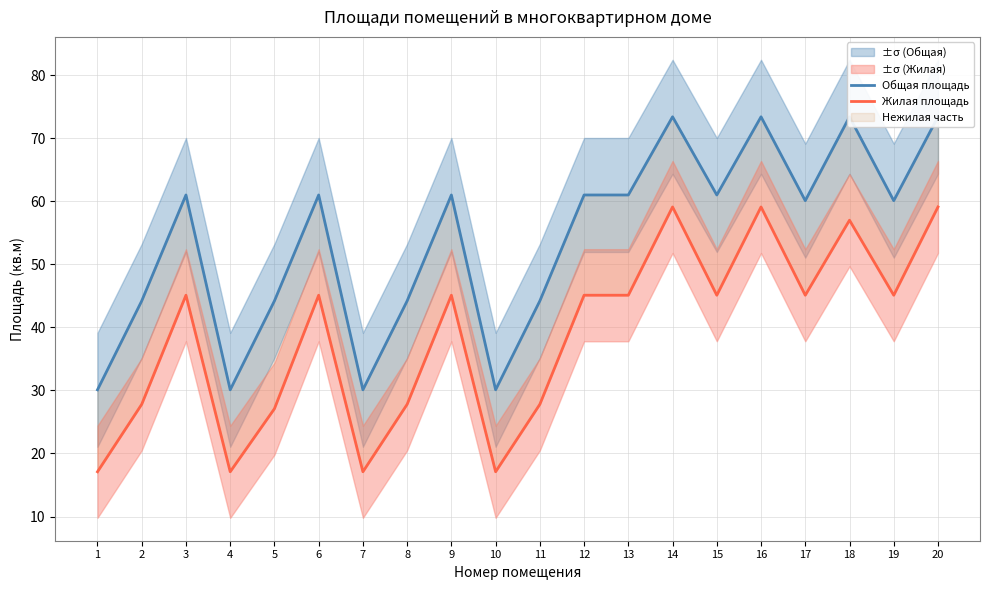

True or false: Жилая площадь has more than 2 interior local peaks.

True